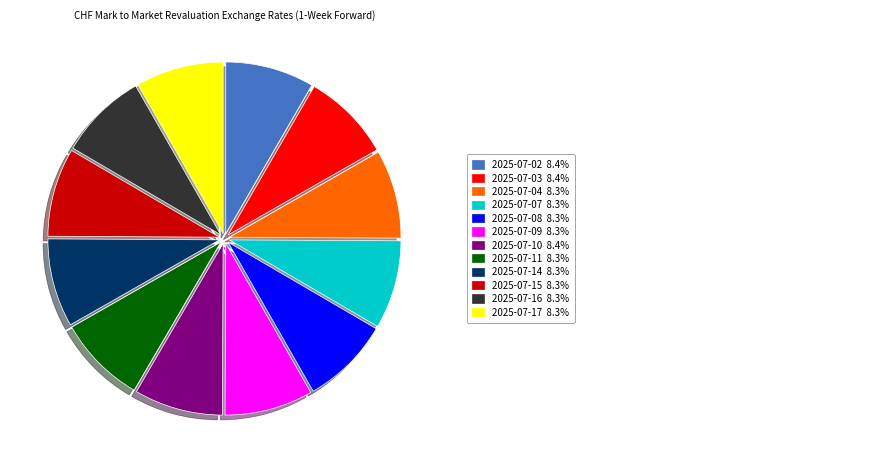

Is there a majority slice in this chart?

No